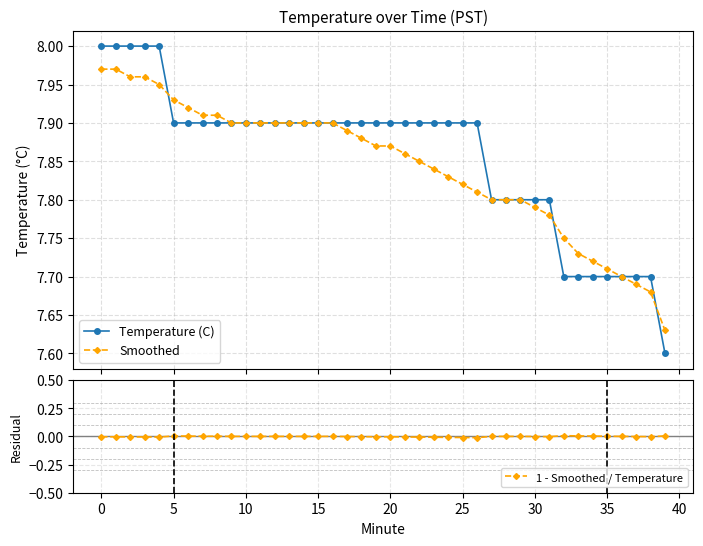

Which series has the widest spread of values?

Temperature (C)